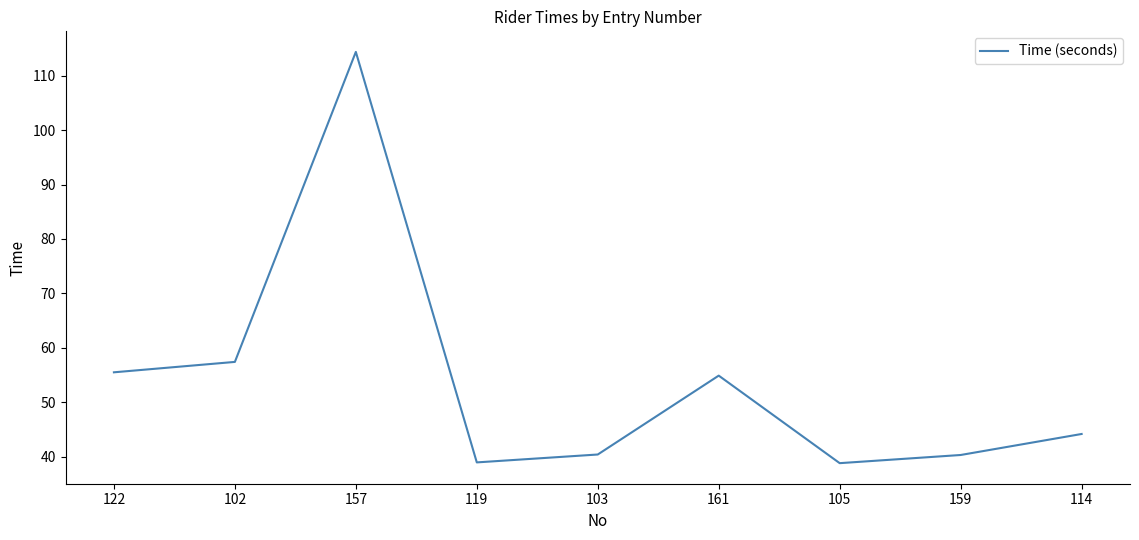

Is it true that the value at 102 is 90.7?

False